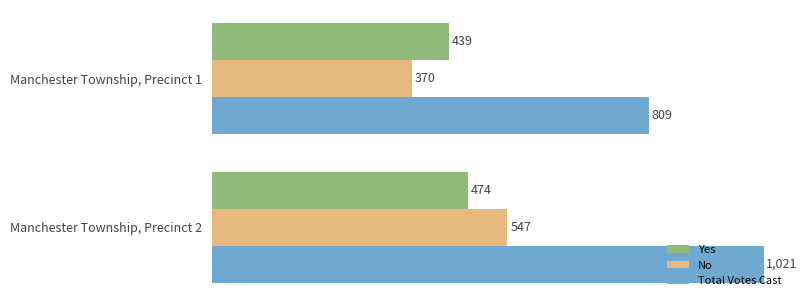

Is it true that Yes equals 439 at Manchester Township, Precinct 1?

True